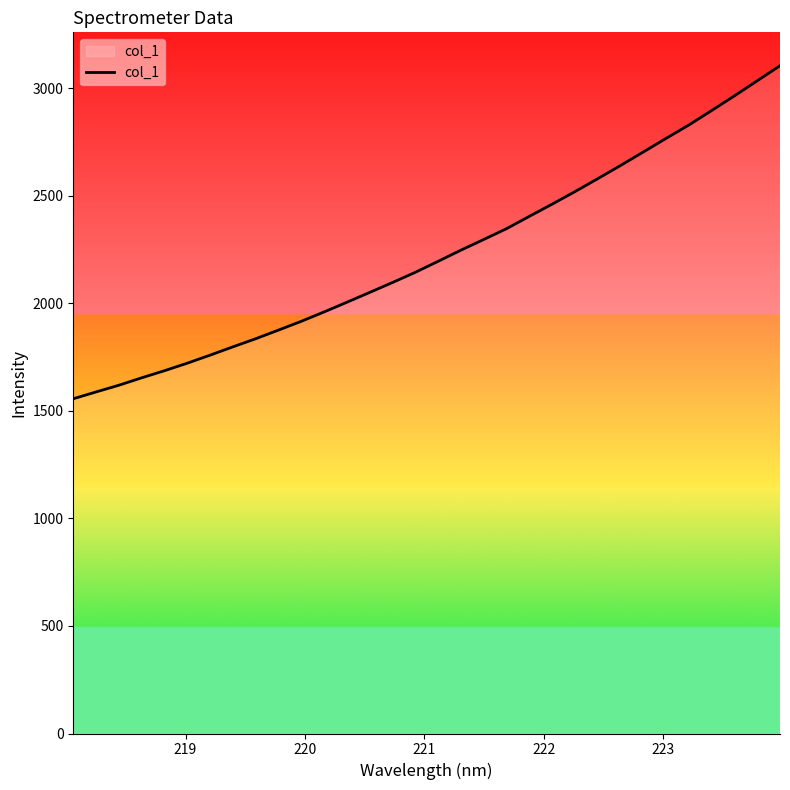

What is the difference between the maximum and minimum values?

1547.8